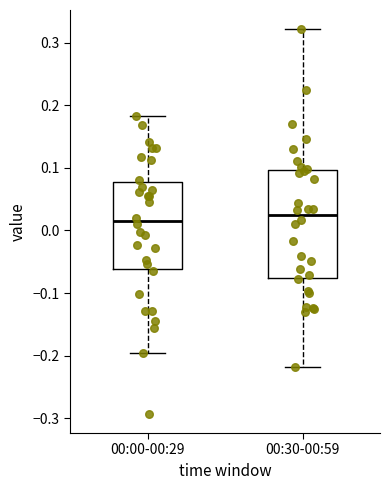

Comparing the boxes themselves (not the whiskers), which one is the tallest?

00:30-00:59